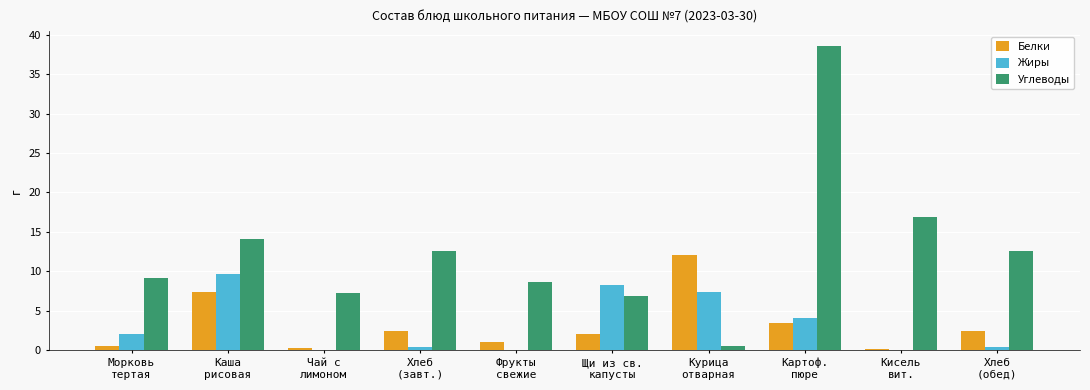

Which series has the largest total across all categories?

Углеводы